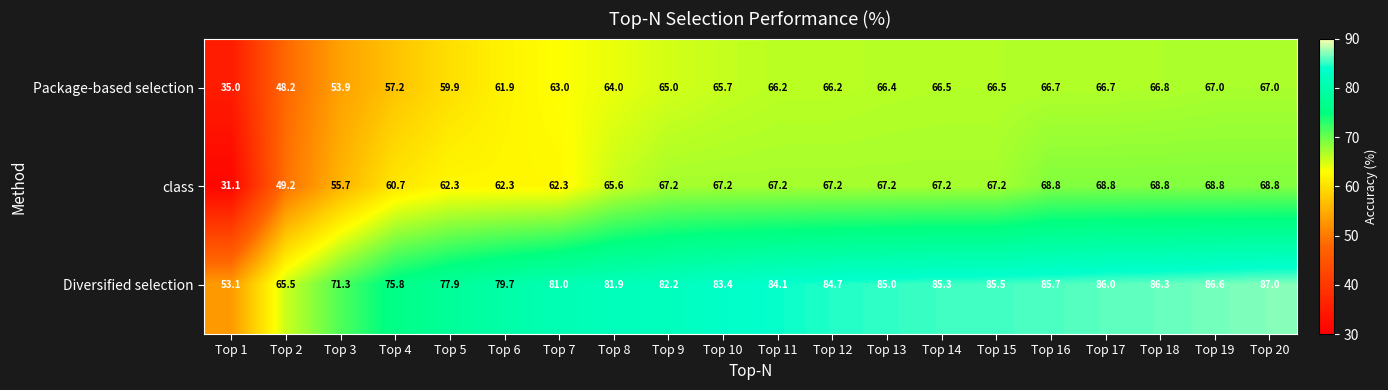

Between Top 16 and Top 18, which series saw the biggest shift?

Diversified selection